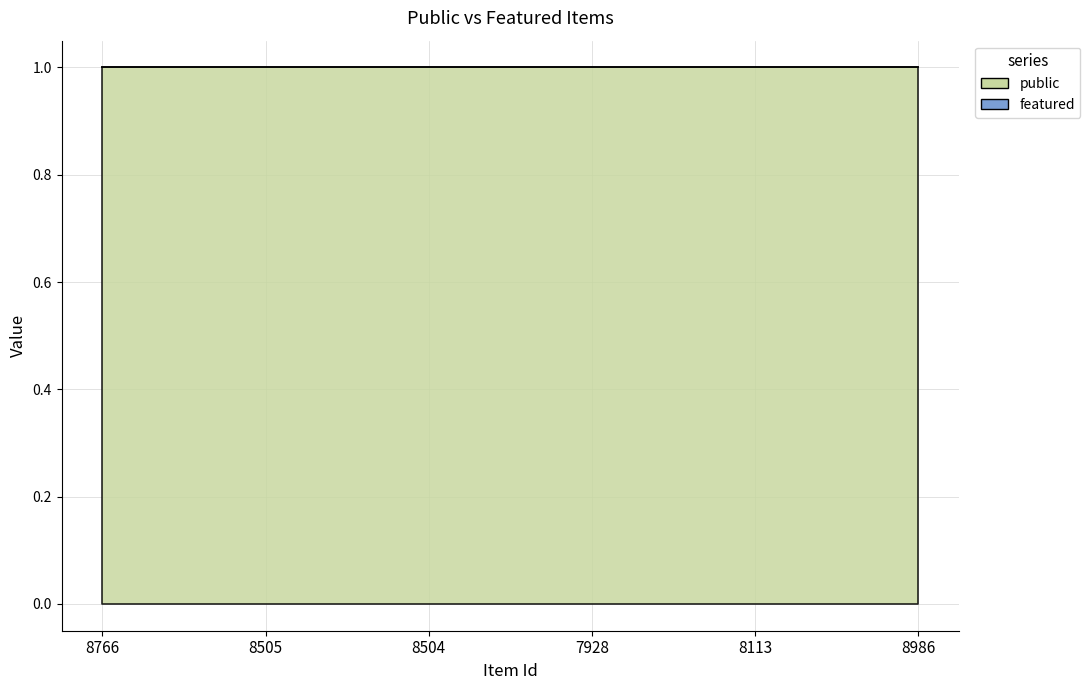

Rank the series at 8986 from highest to lowest value.

public, featured